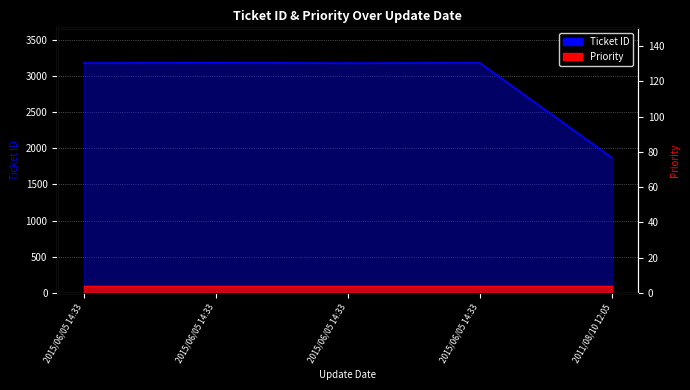

Read the value at 2015/06/05 14:33.

3180